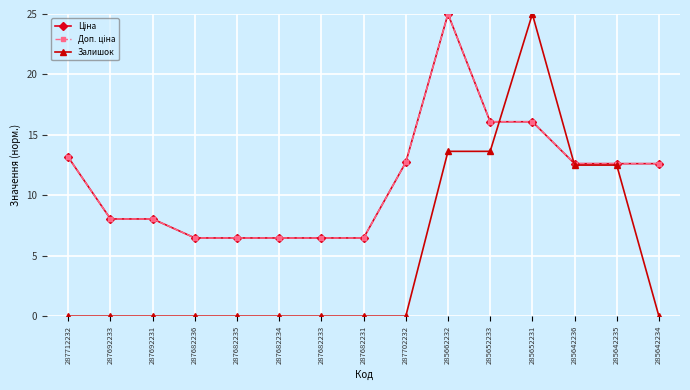

How many positive values does the Залишок series have?

5